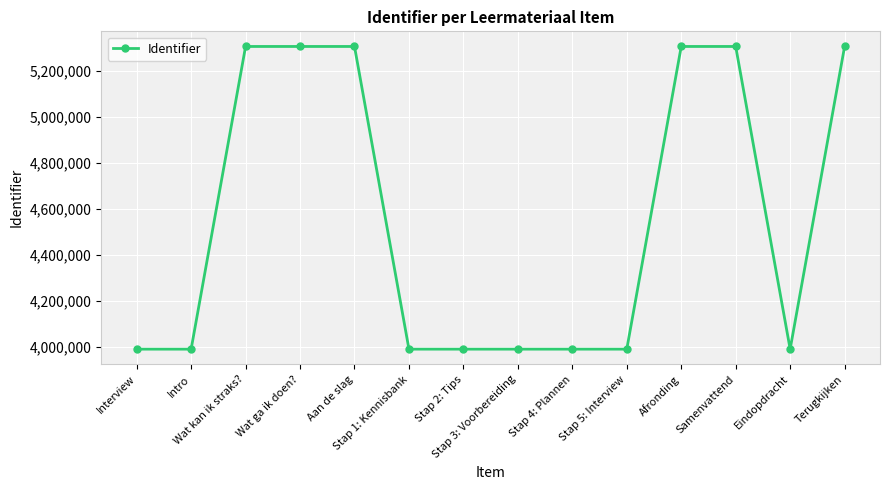

Count the number of data series in this chart.

1